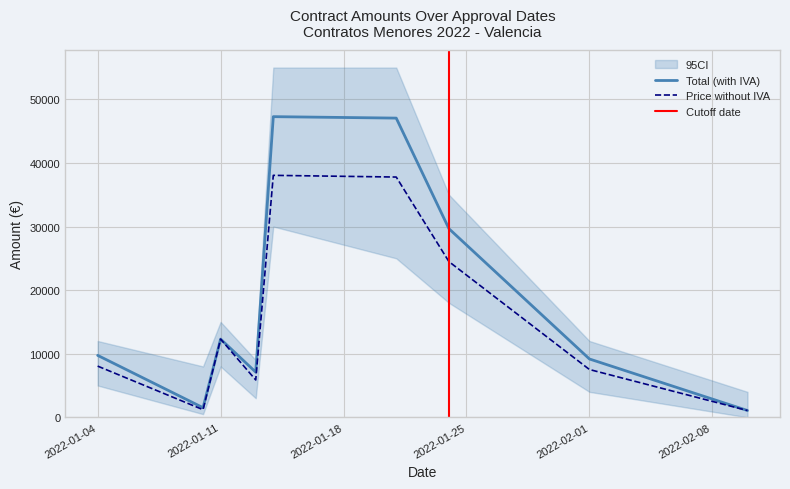

At which category is the sum across all series the highest?

2022-01-14